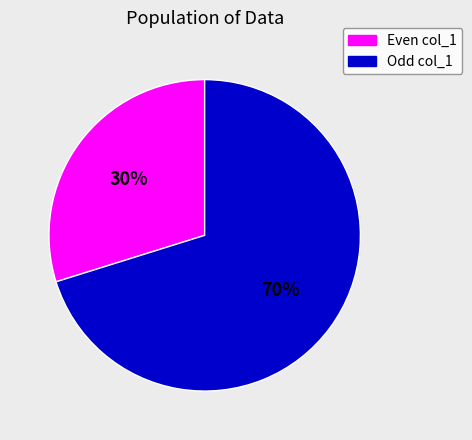

Count the number of slices in the pie.

2